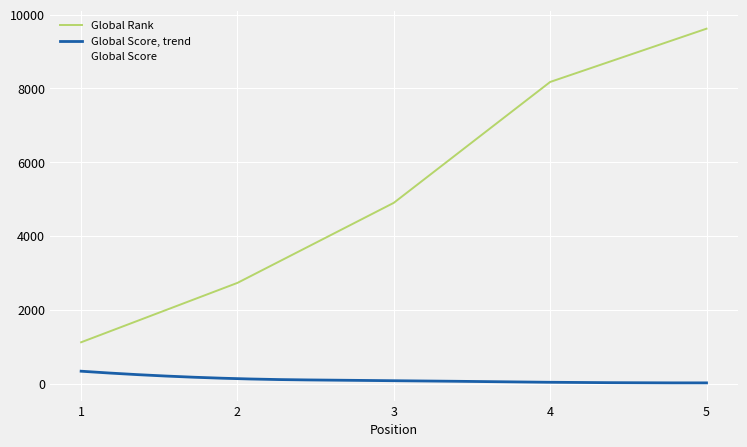

Rank the series by their maximum value, from lowest to highest.

Global Score, Global Rank